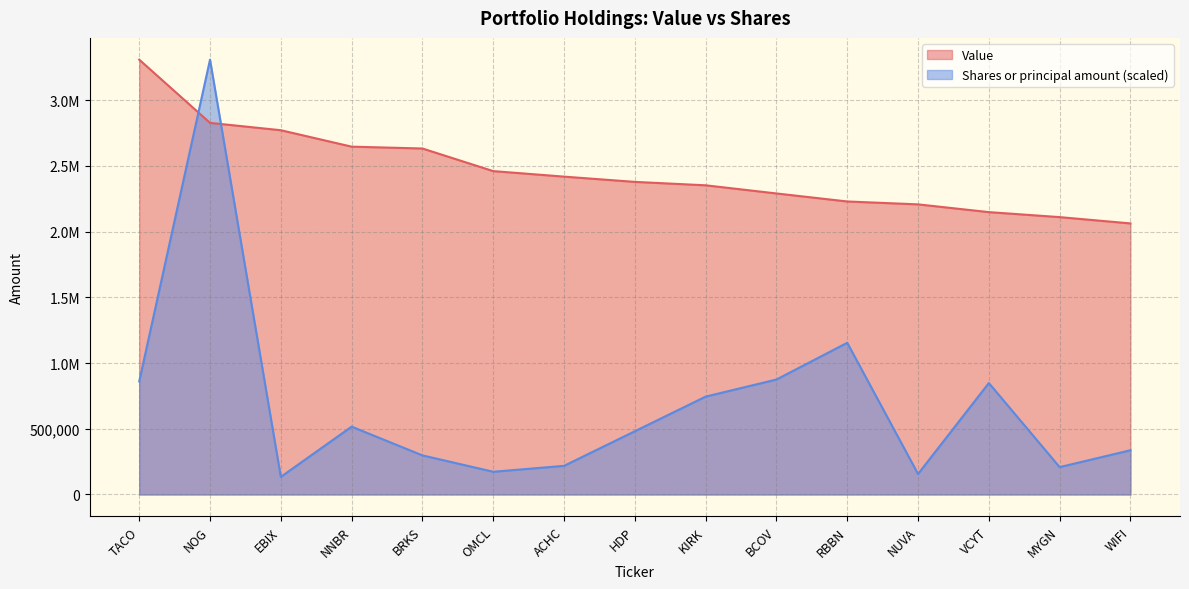

At how many categories does at least one series exceed 3001130?

2